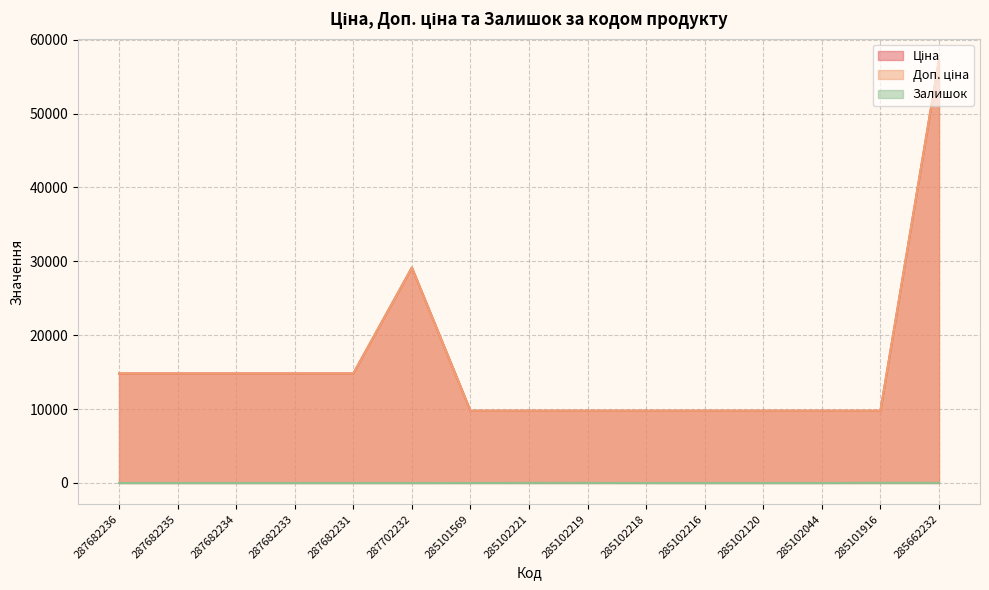

Which series has the widest spread of values?

Ціна